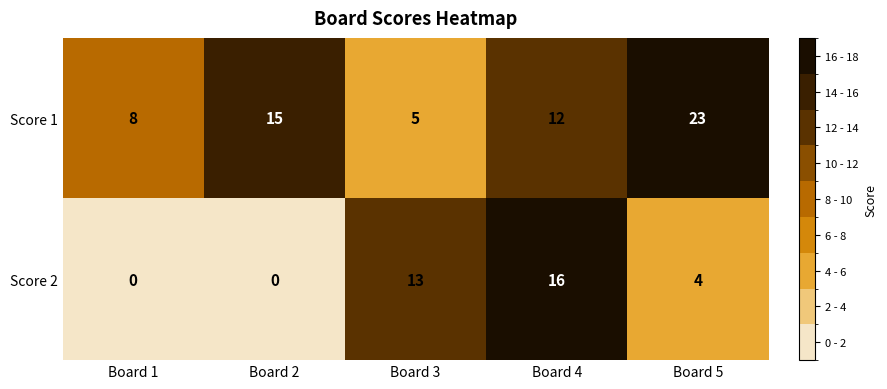

Reading left to right, what are all the values shown in this chart?

Score 1: Board 1=8	Board 2=15	Board 3=5	Board 4=12	Board 5=23
Score 2: Board 1=0	Board 2=0	Board 3=13	Board 4=16	Board 5=4